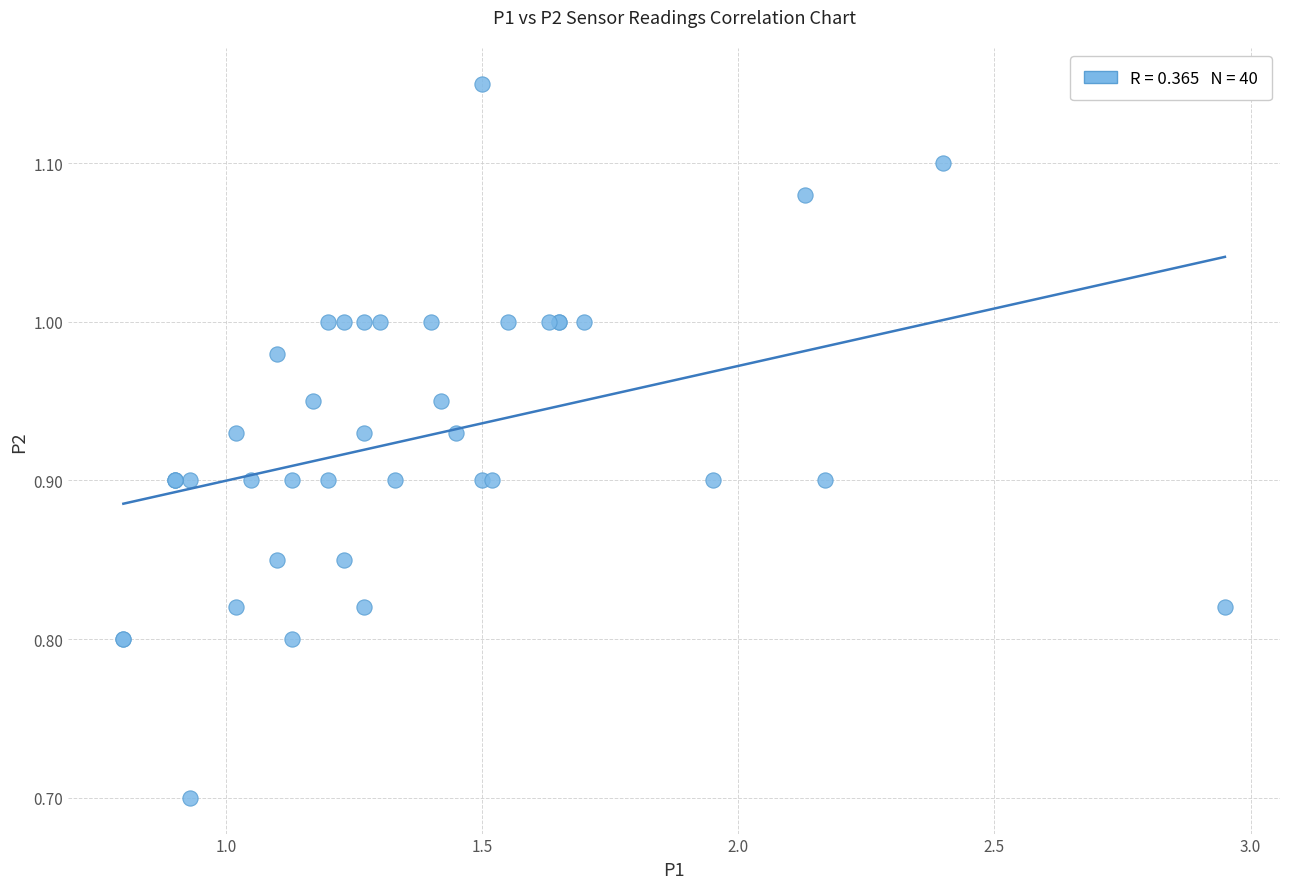

What Y value in the scatter plot is closest to 0?

0.7